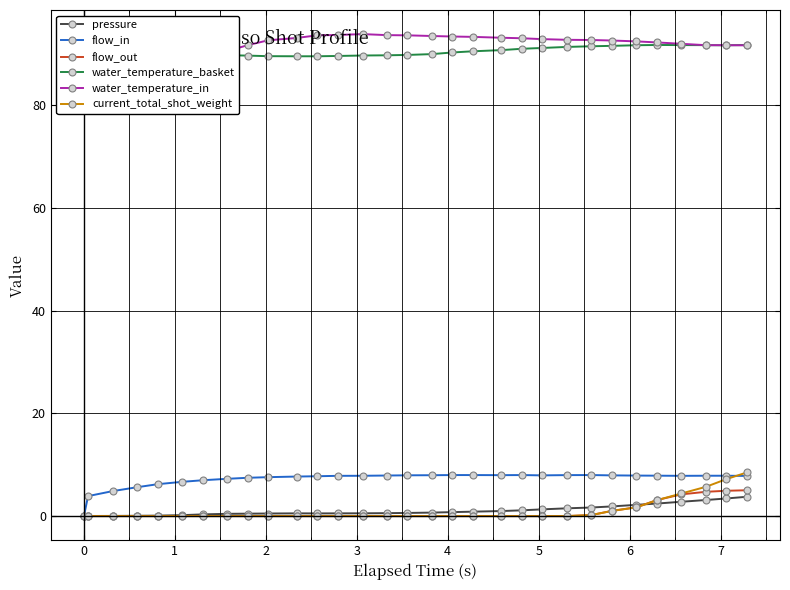

Which series has the largest range (max minus min)?

current_total_shot_weight